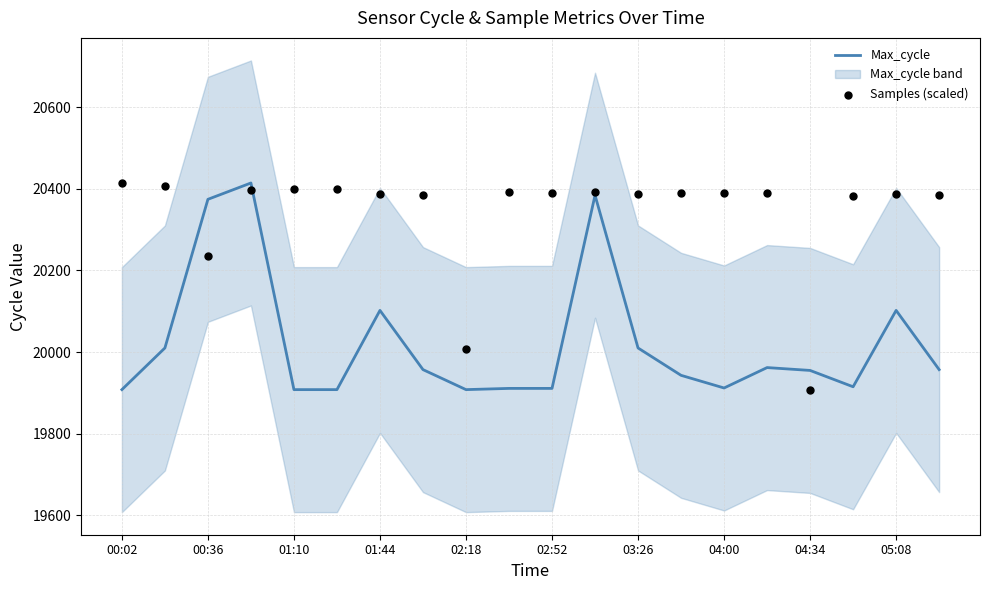

What are all the series names shown in the legend?

Max_cycle, Samples (scaled)